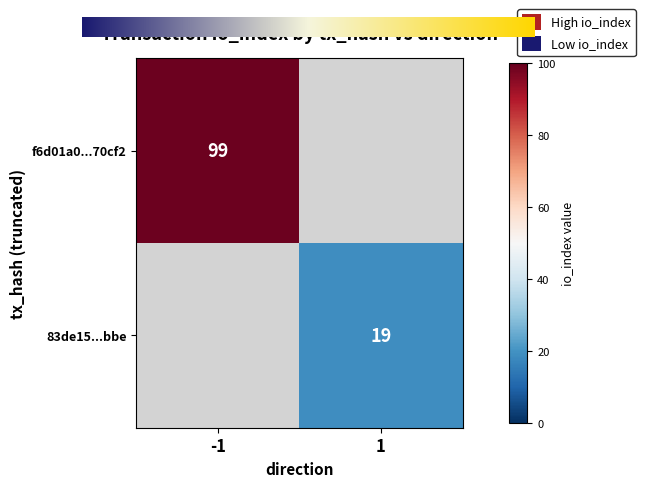

The f6d01a0...70cf2 series shows 99 at -1. True or false?

True